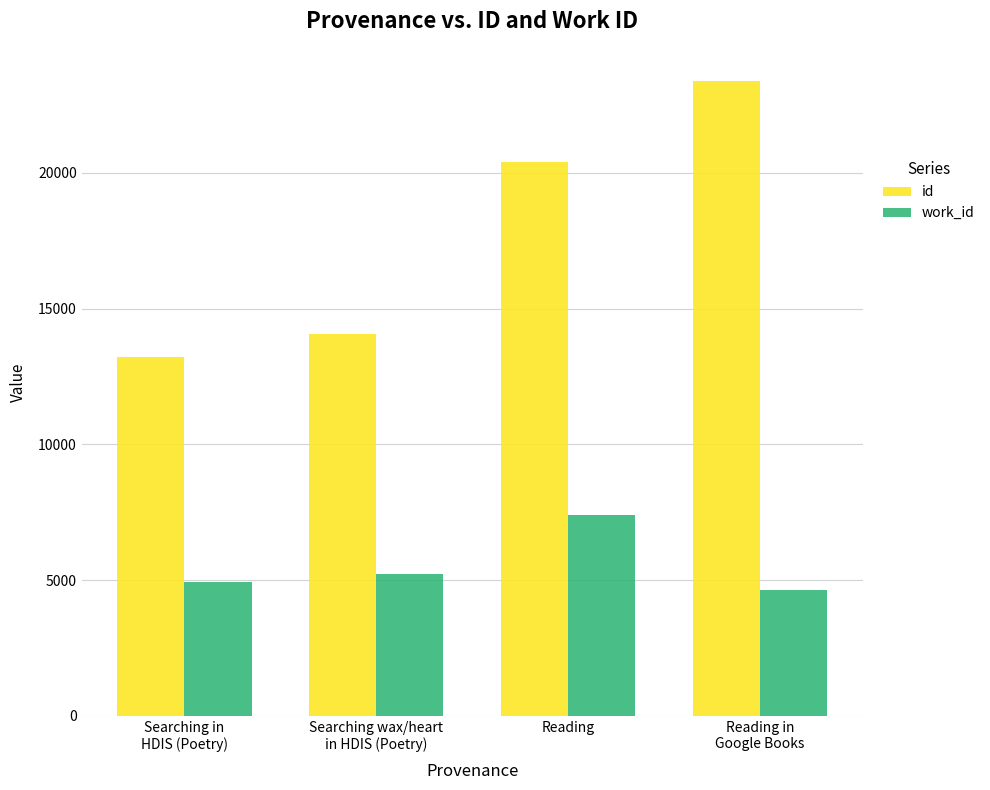

What is the total value across all series at Searching wax/heart
in HDIS (Poetry)?

19275